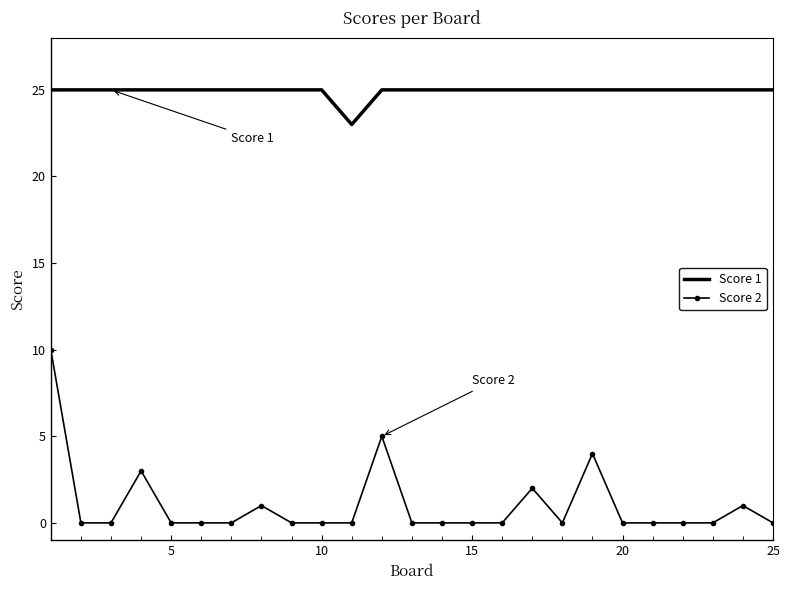

List the series in order of their peak value, lowest first.

Score 2, Score 1